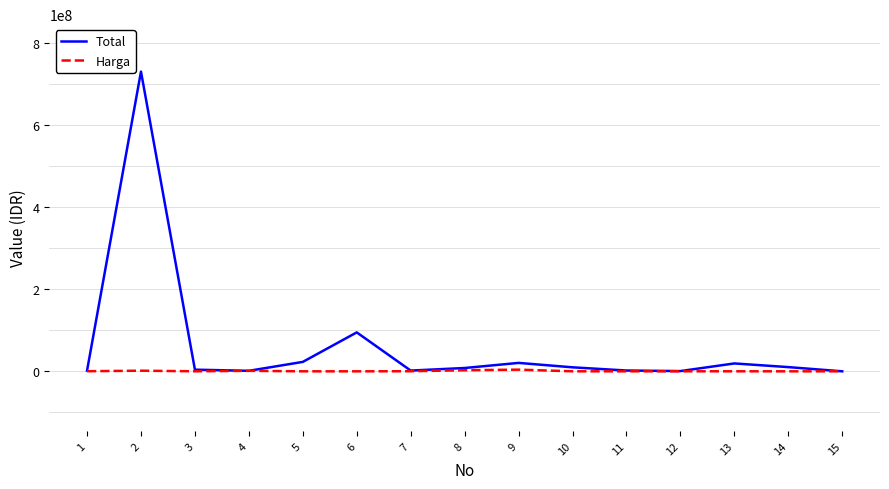

Which series has the widest spread of values?

Total